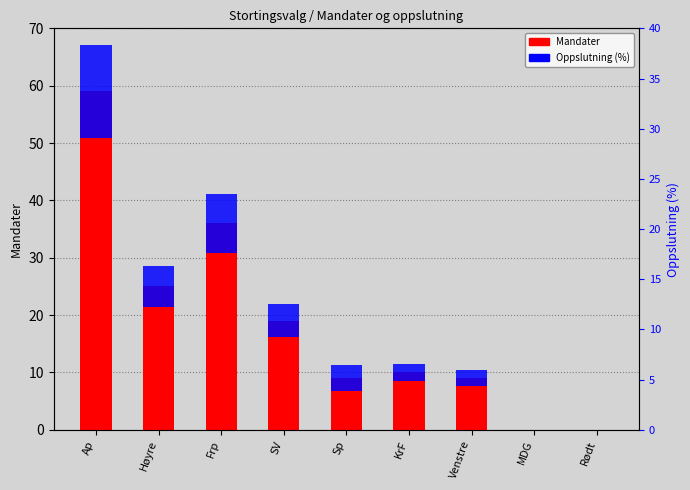

Which series has the widest spread of values?

Mandater